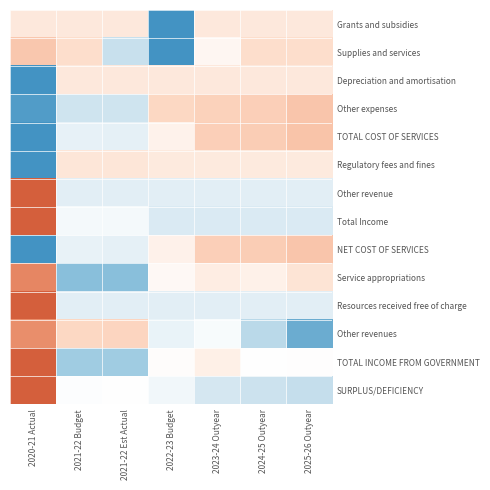

Which series has the largest total across all categories?

Other revenue